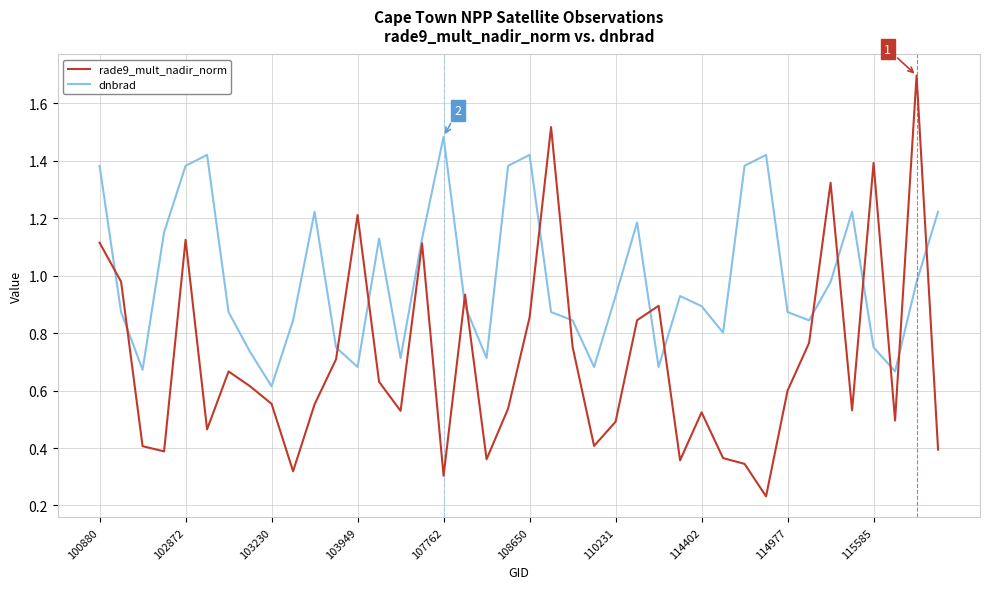

How many lines are shown in the chart?

2